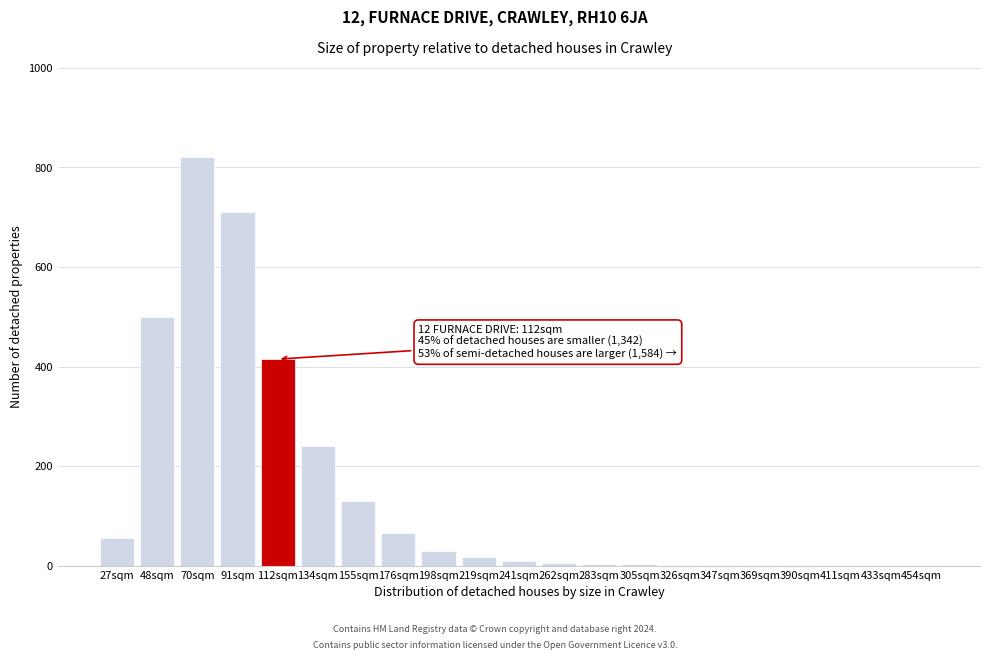

Which has a higher value, 70sqm or 454sqm?

70sqm